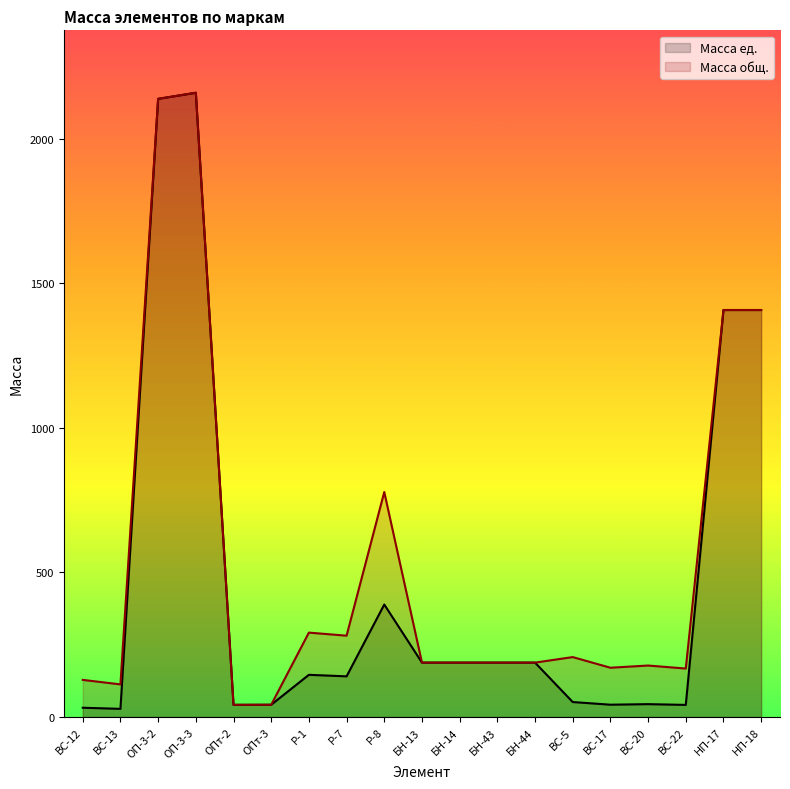

Between ВС-5 and НП-18, which series saw the biggest shift?

Масса ед.